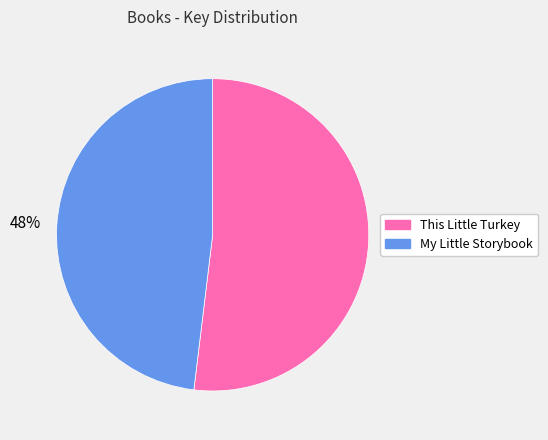

Which category accounts for the majority?

This Little Turkey